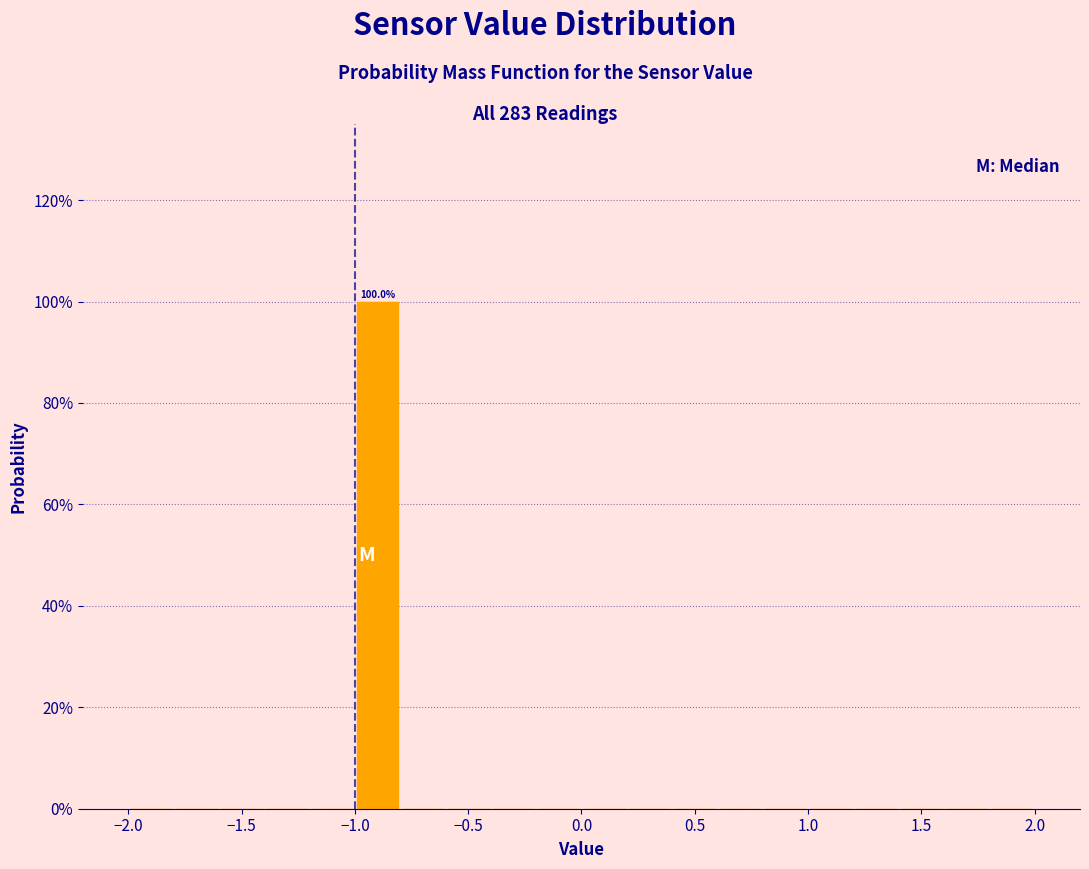

Which range on the x-axis has the tallest bar?

-1.0 to -0.8